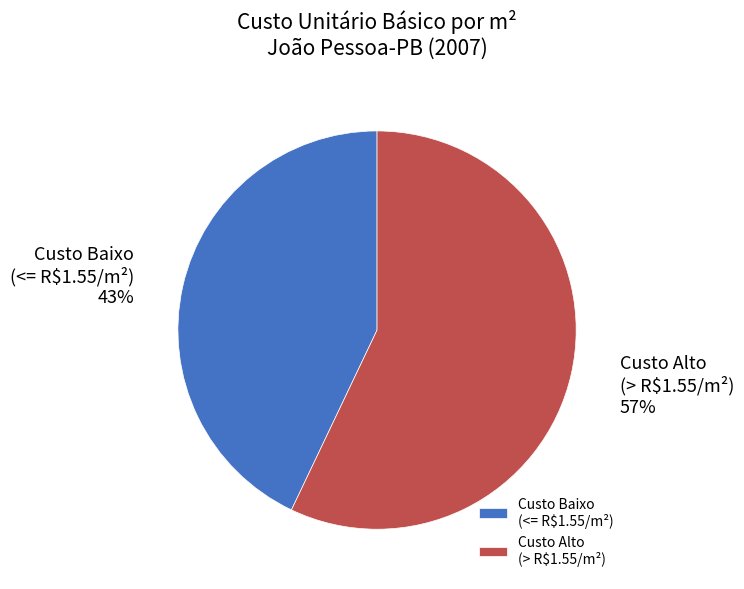

What is the majority slice?

Custo Alto (> R$1.55/m²)